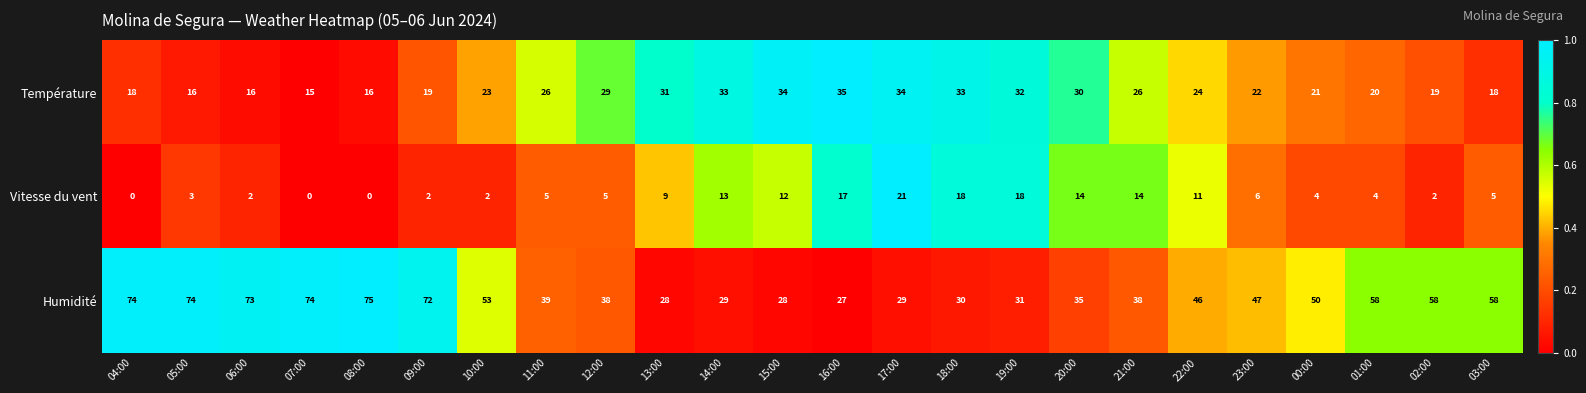

What is the total value across all series at 19:00?

81